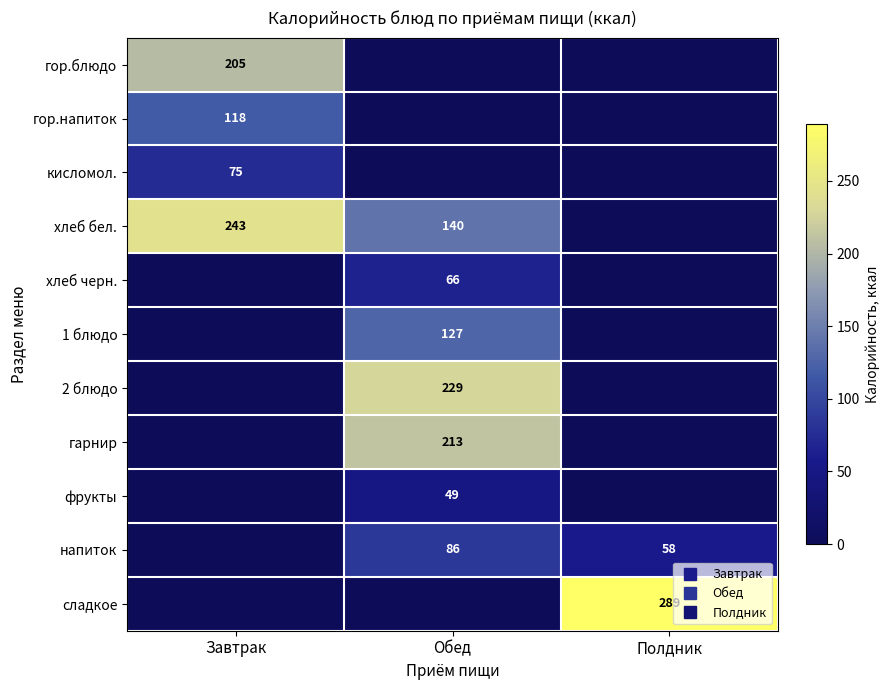

Is it true that гор.напиток equals 53 at Завтрак?

False